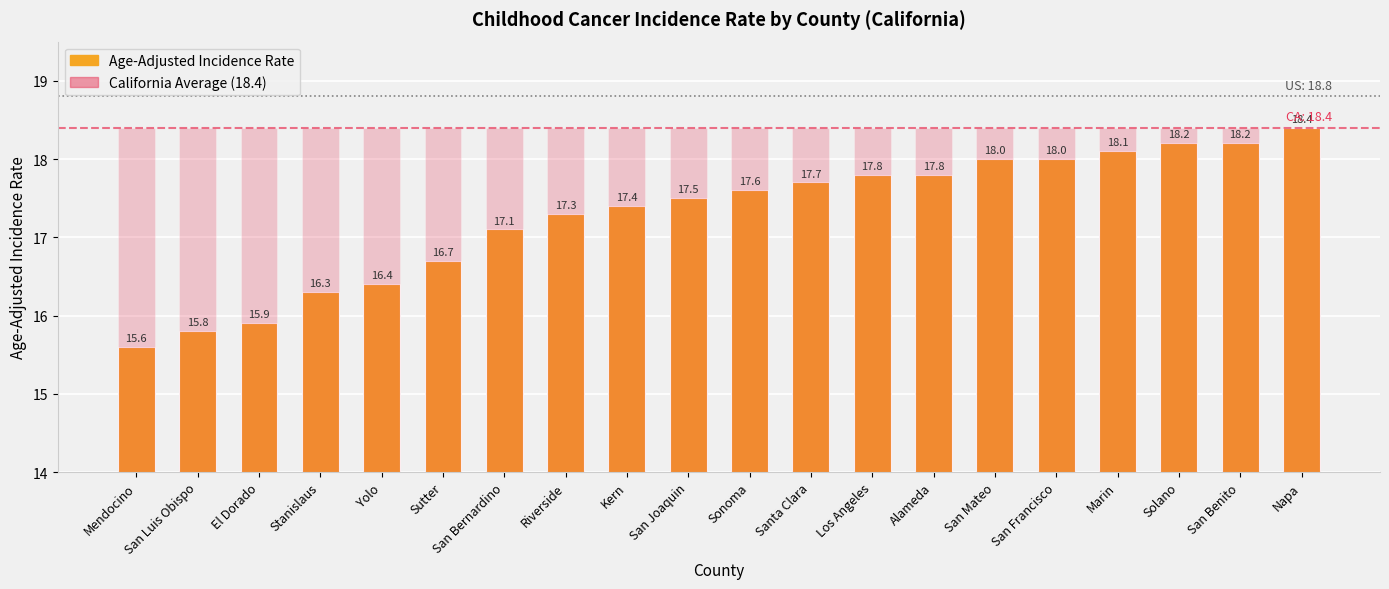

List the series in order of their overall mean, lowest first.

Age-Adjusted Incidence Rate, California Average (18.4)